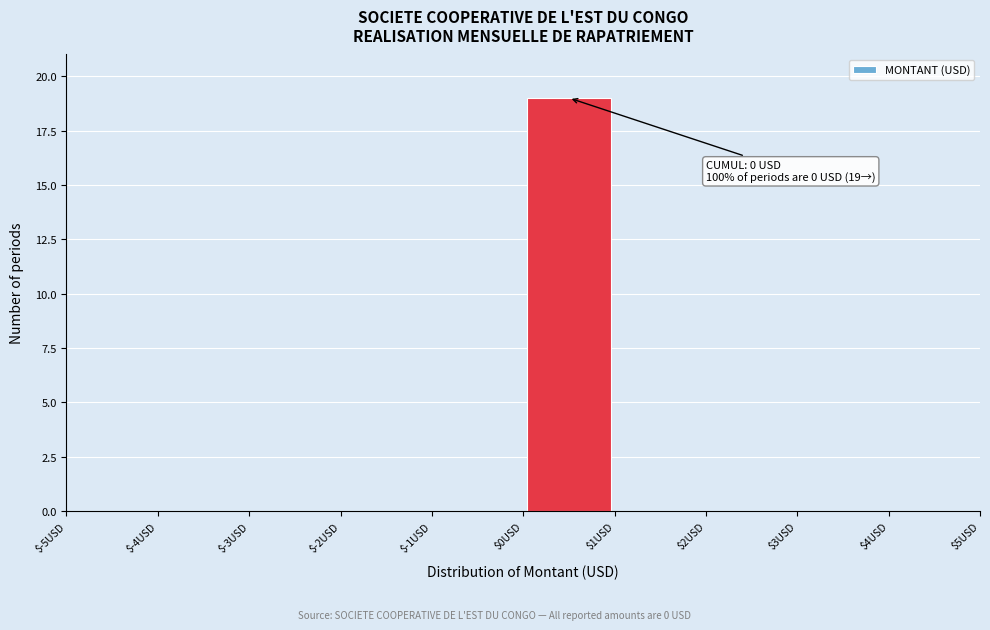

Which range on the x-axis has the tallest bar?

0 to 1